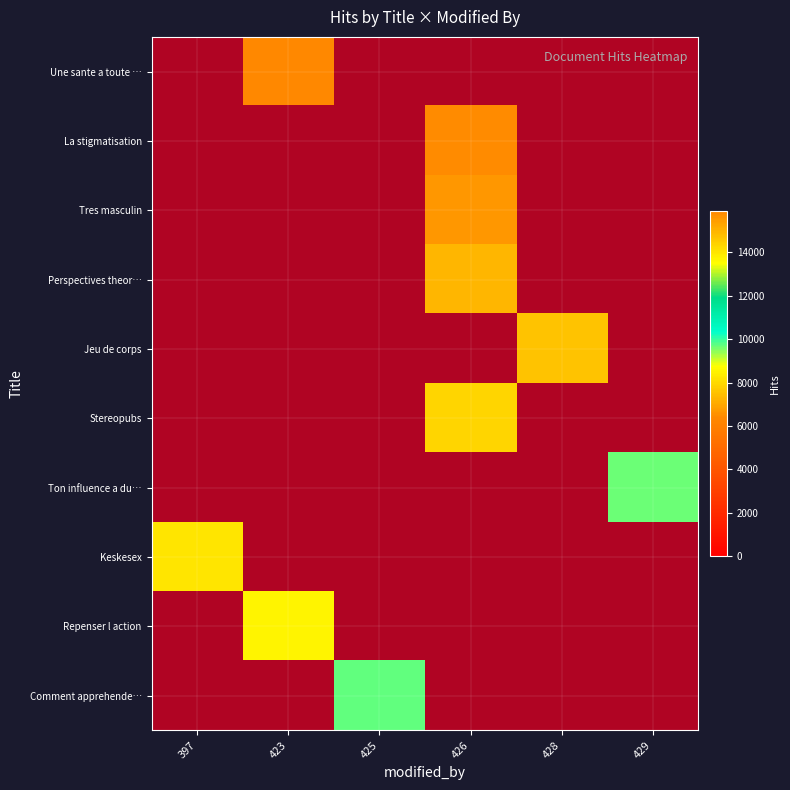

True or false: row_0 has a value of 0 at 428.

True